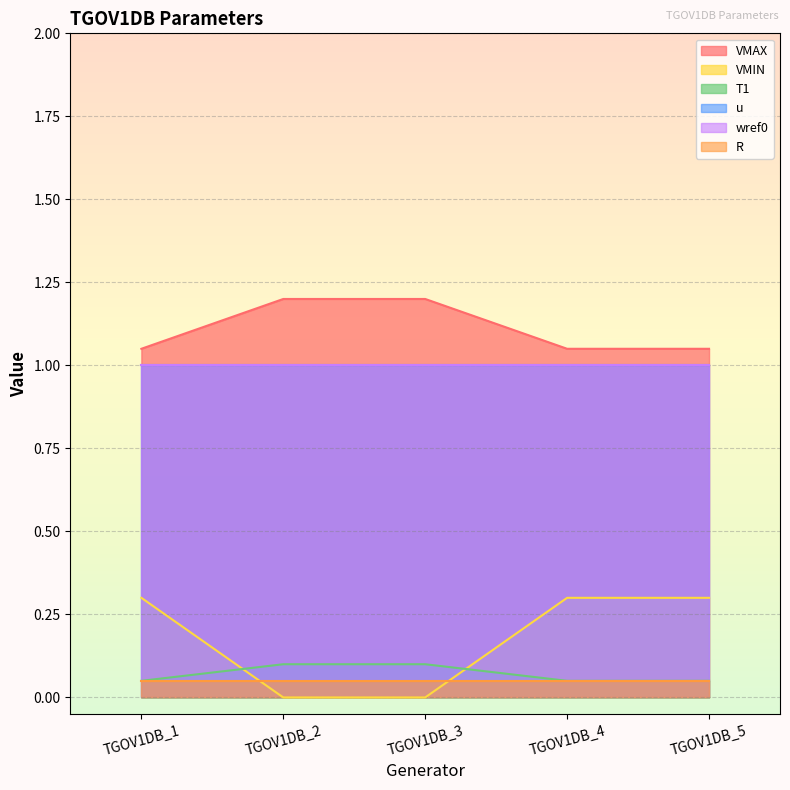

How many data points in VMIN are above 0?

3